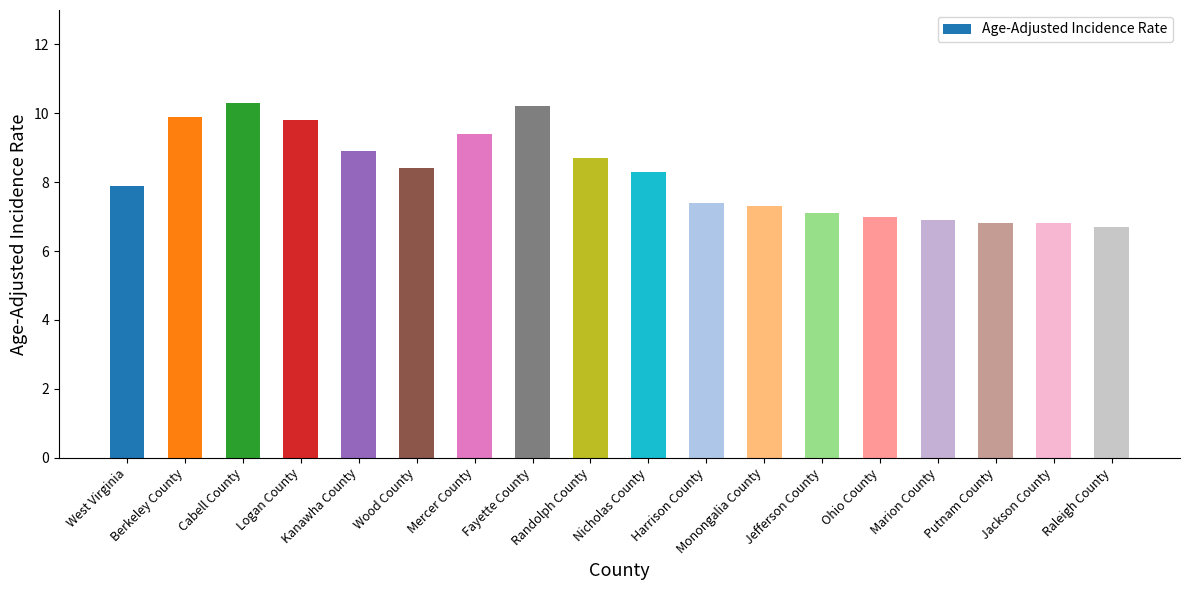

What is the smallest value displayed?

6.7